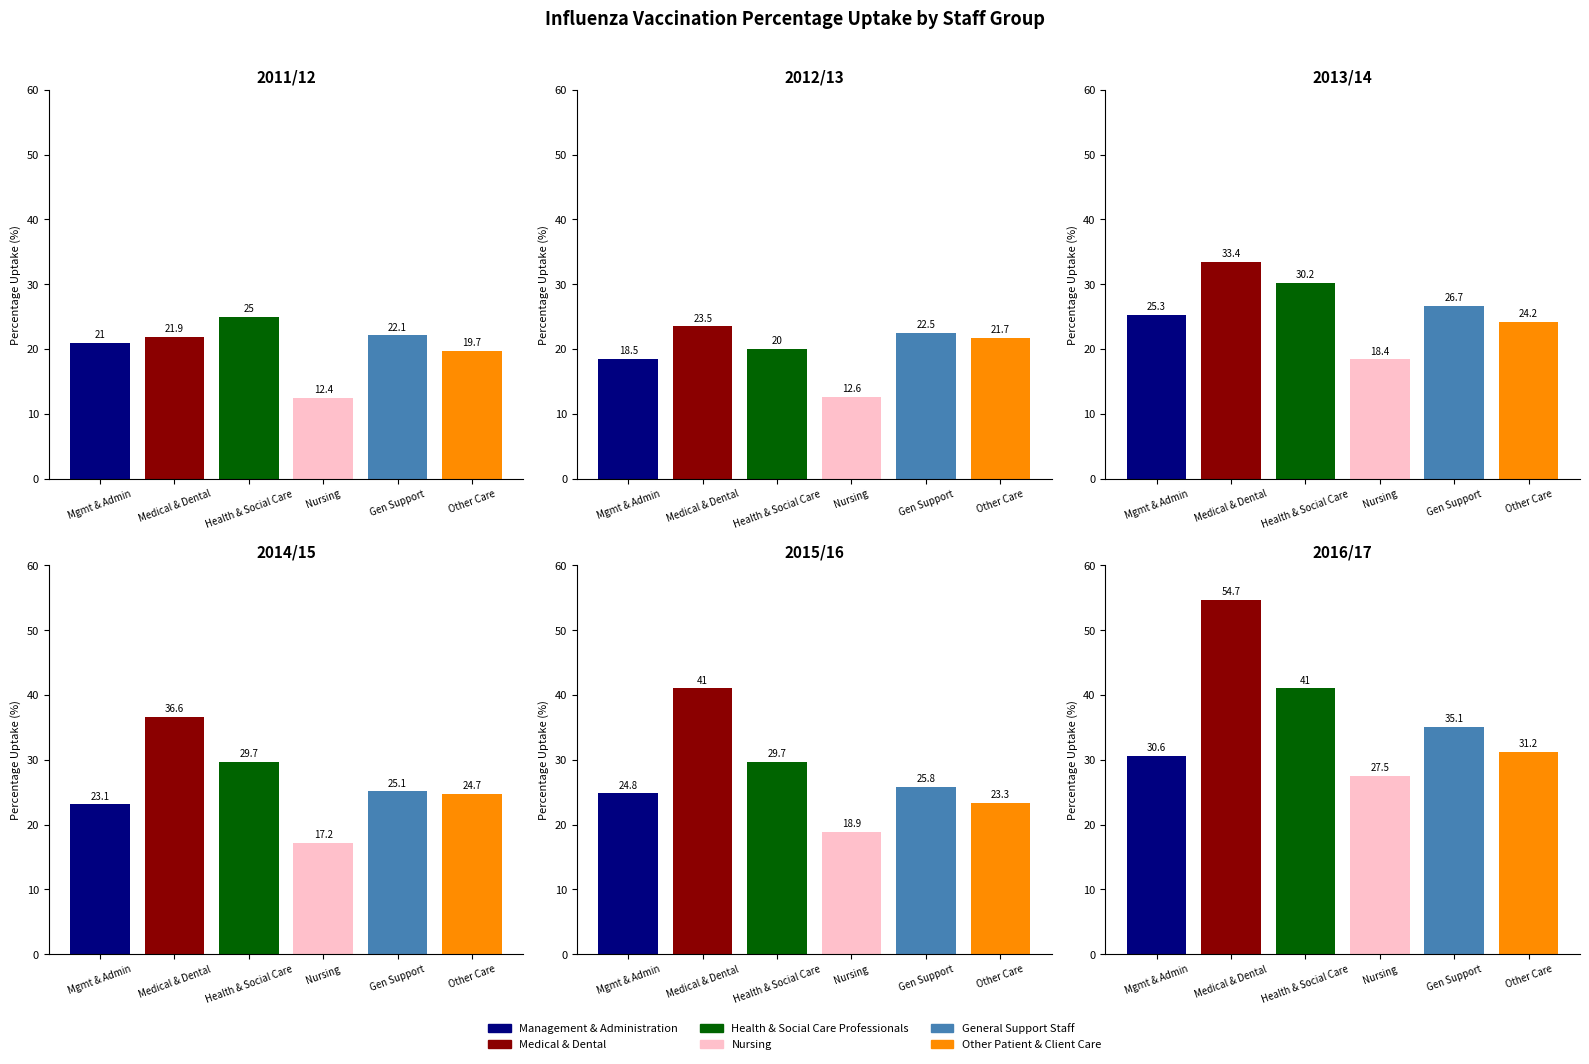

Which series has the largest total across all categories?

2016/17